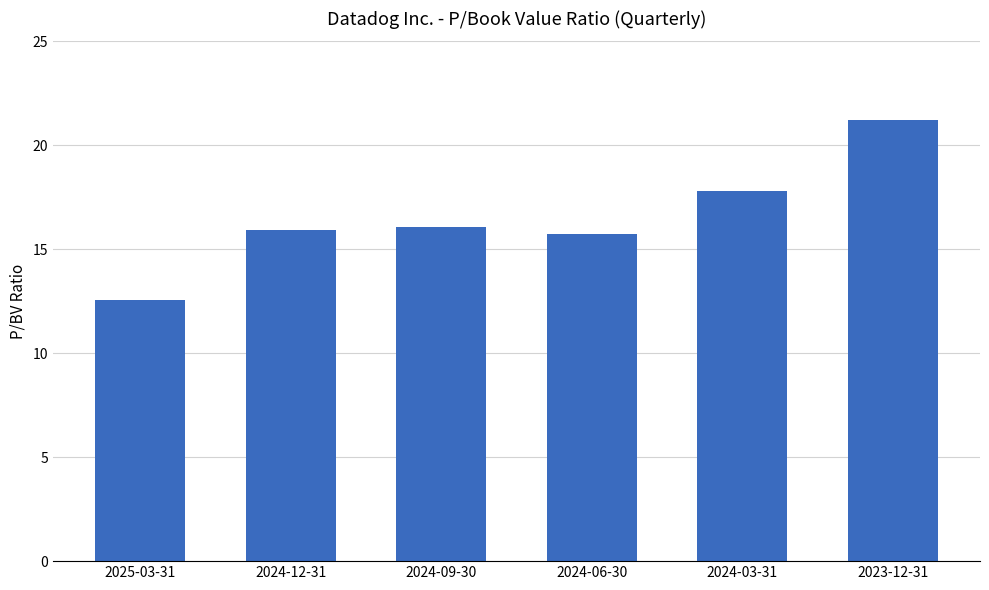

What is the sum of all values?

99.3